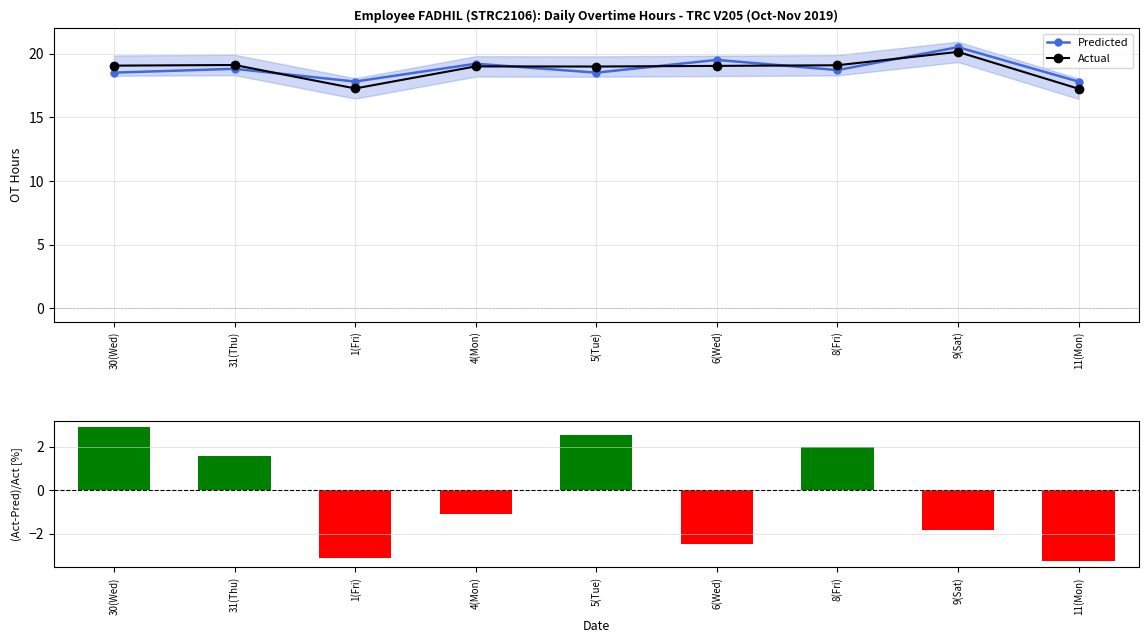

What is the label of the 9th bar from the right?

30(Wed)